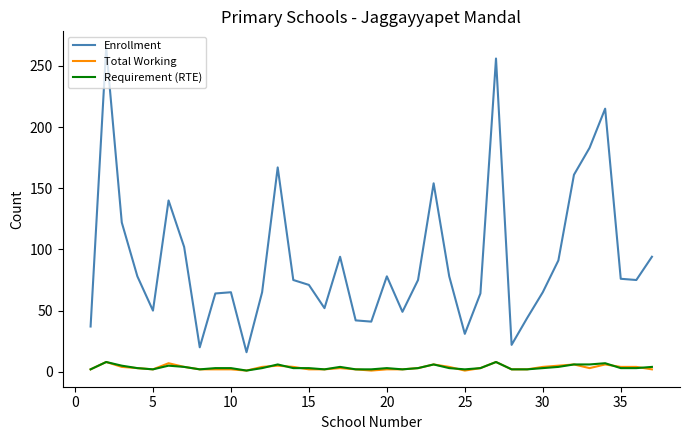

True or false: Enrollment and Total Working intersect in this chart.

False